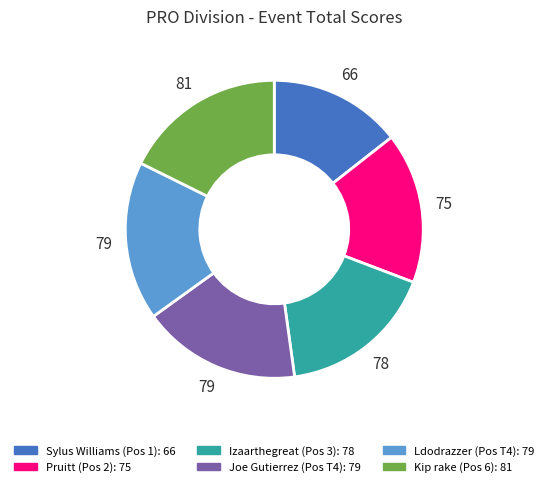

How many segments does this pie chart have?

6